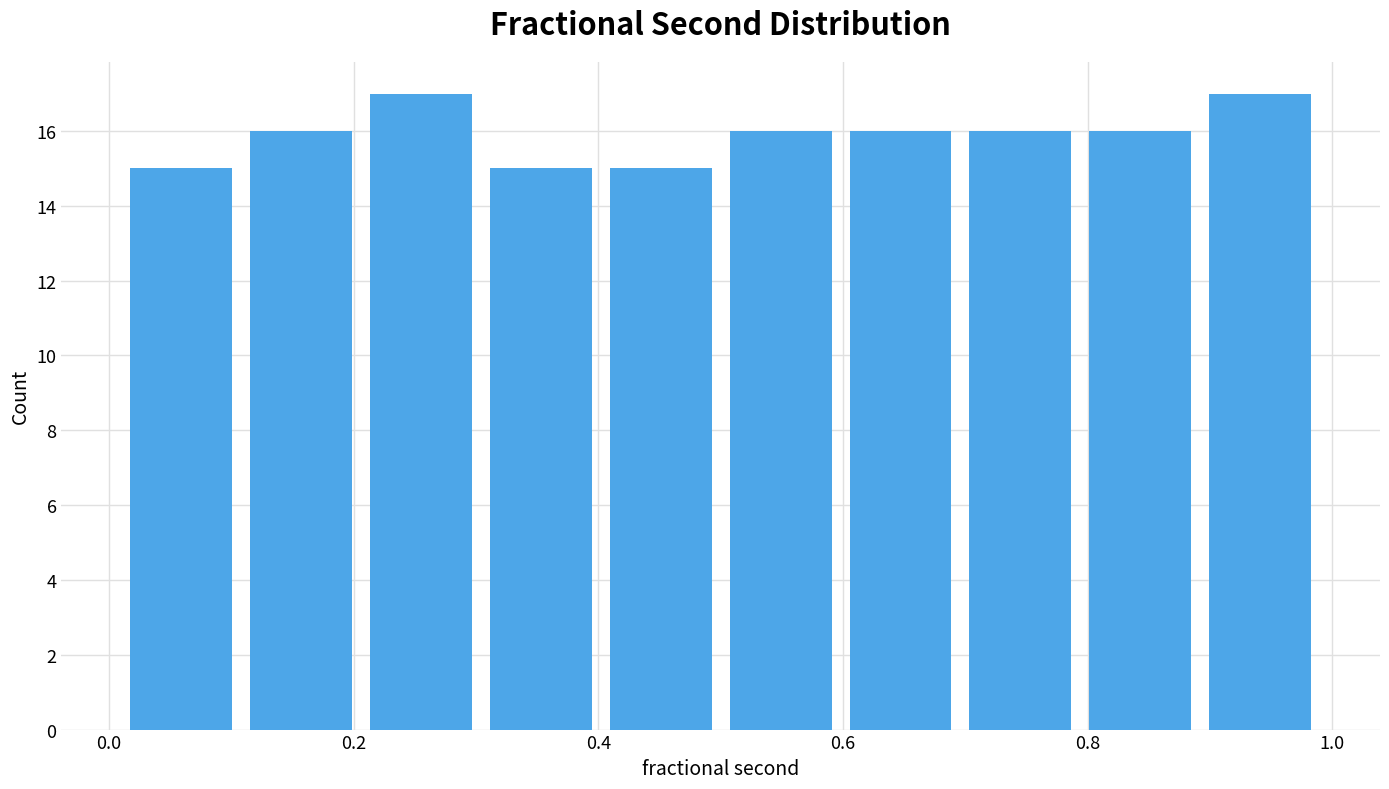

How tall is the bar that spans 0.598 to 0.696 on the x-axis? Neither the bar edges nor the heights are printed on the chart, so give them approximately, as read against the axes.

16